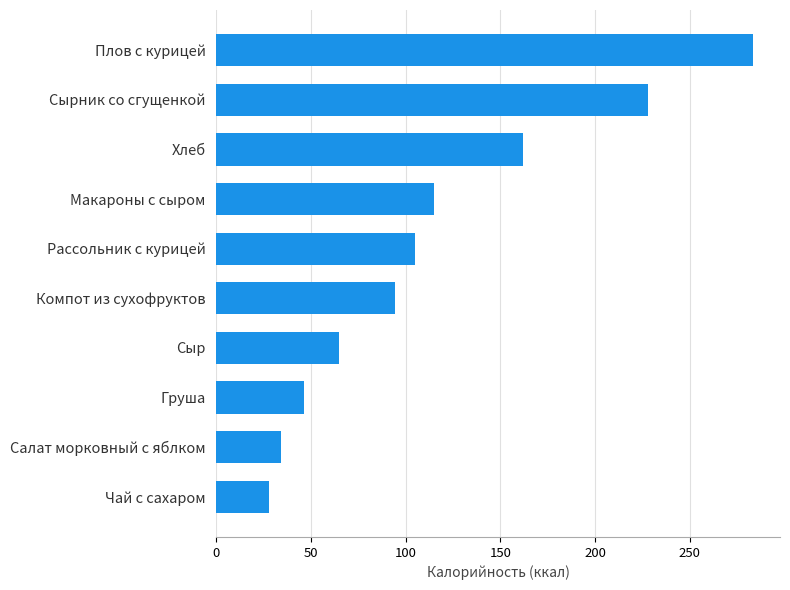

Rank the categories by value from lowest to highest.

Чай с сахаром, Салат морковный с яблком, Груша, Сыр, Компот из сухофруктов, Рассольник с курицей, Макароны с сыром, Хлеб, Сырник со сгущенкой, Плов с курицей